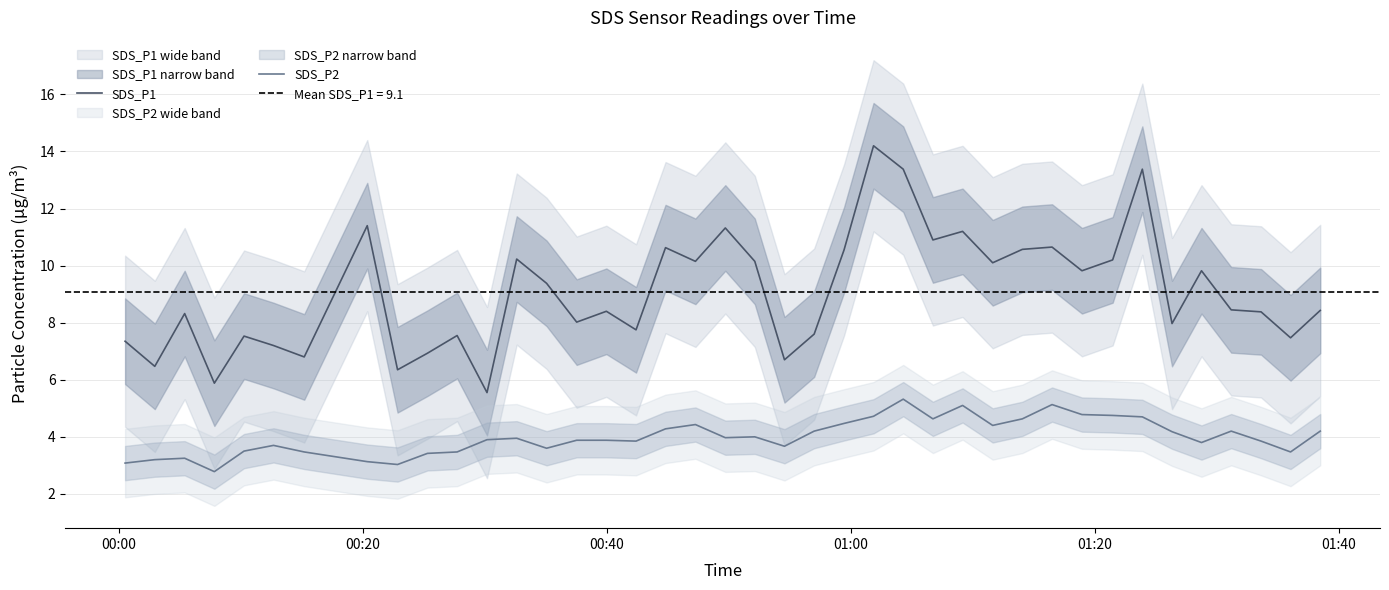

What is the minimum value for SDS_P2?

2.8